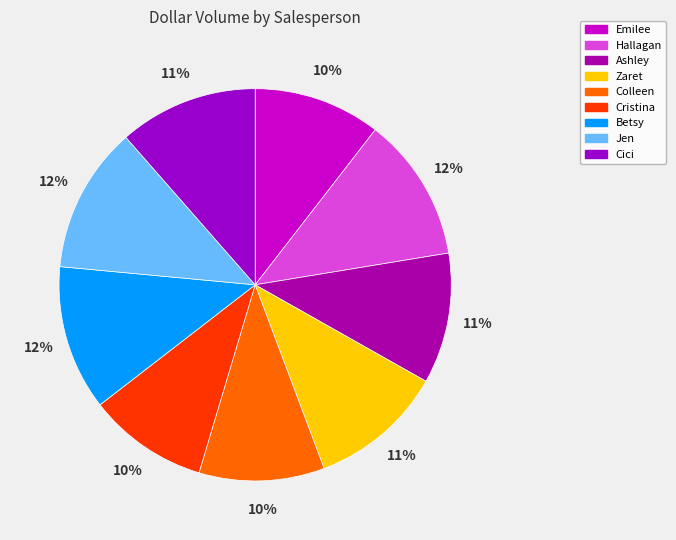

Count the number of slices in the pie.

9